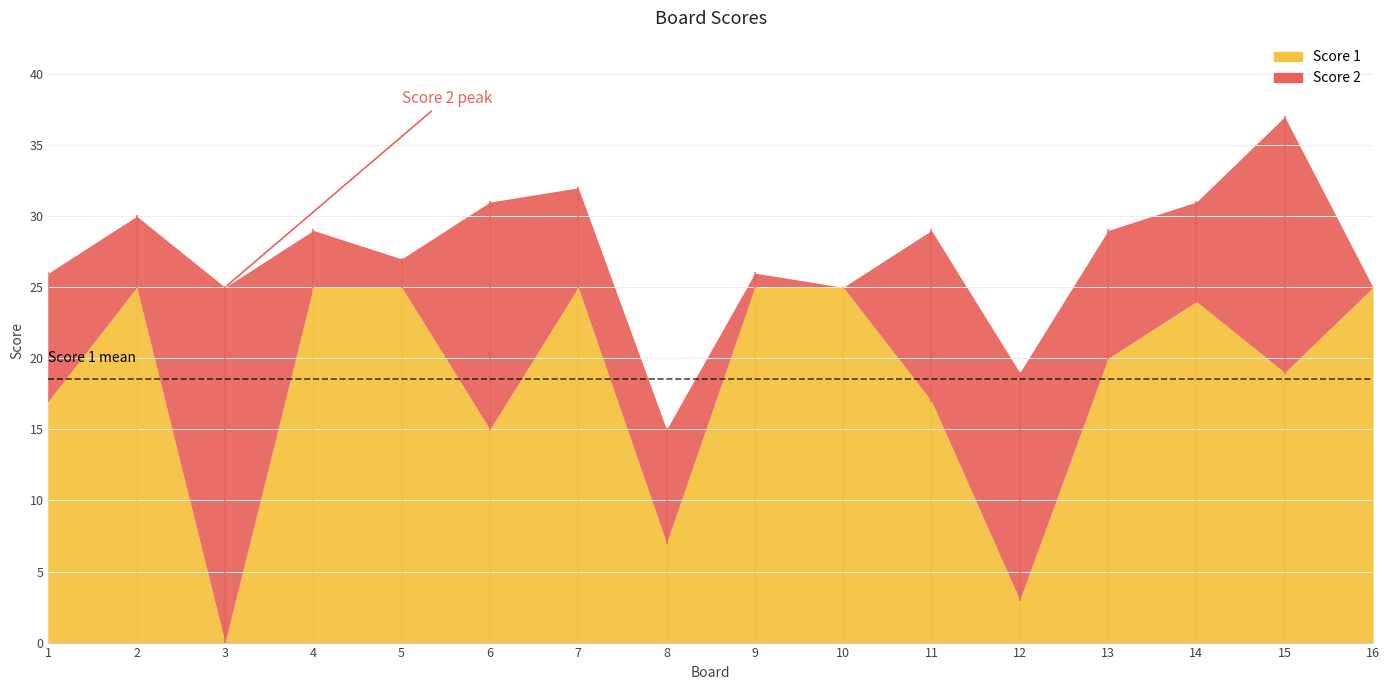

How many series are shown in this chart?

2